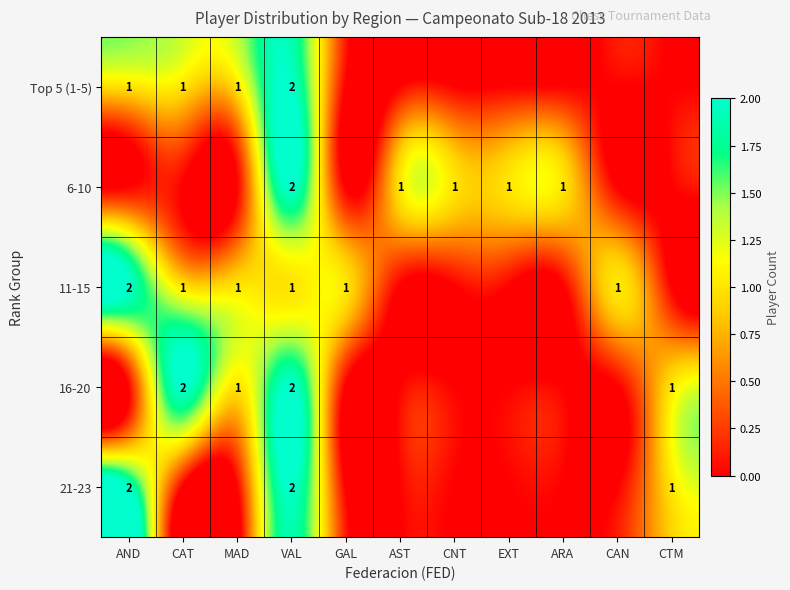

The Top 5 (1-5) series shows 0 at MAD. True or false?

False